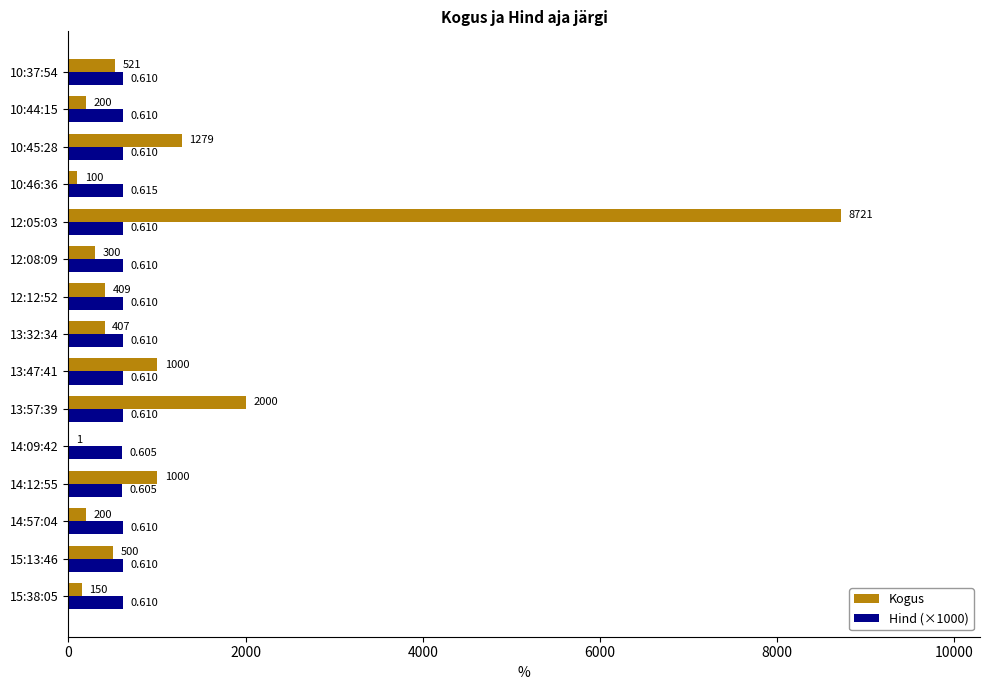

Is the value of Kogus at 14:57:04 greater than the value of Hind (×1000) at 10:44:15?

No